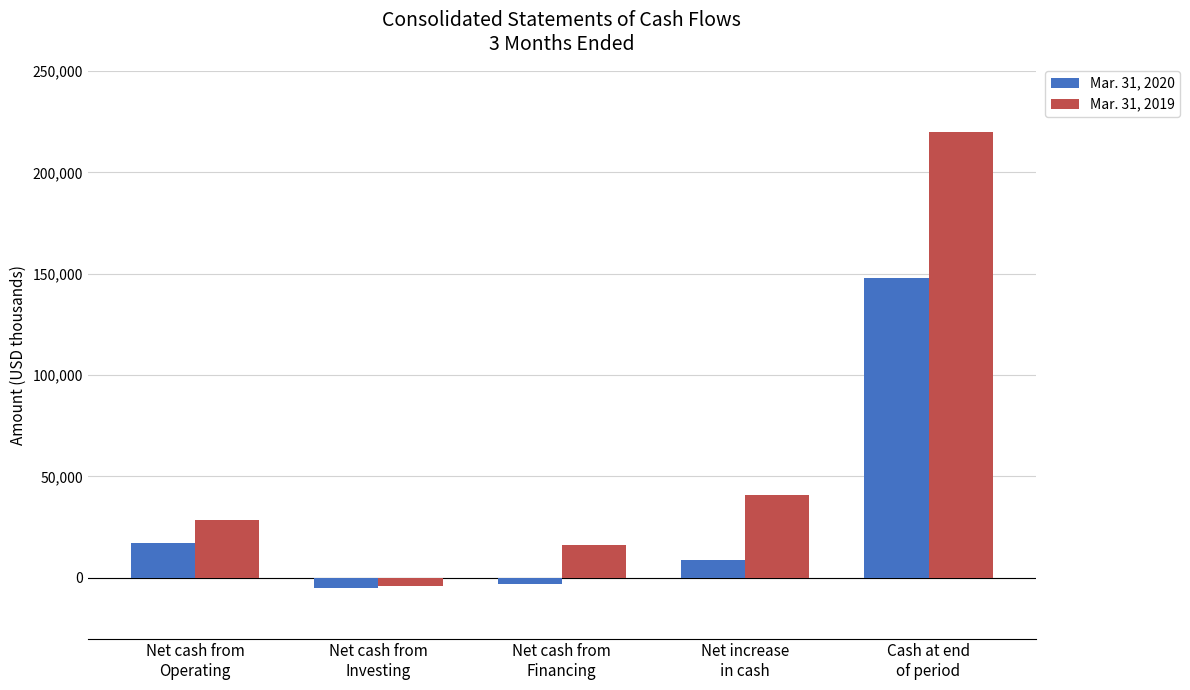

Reading right to left, list all the values displayed in this chart.

Mar. 31, 2020: 148033	8765	-3312	-5017	17094
Mar. 31, 2019: 219857	40911	16379	-3990	28522